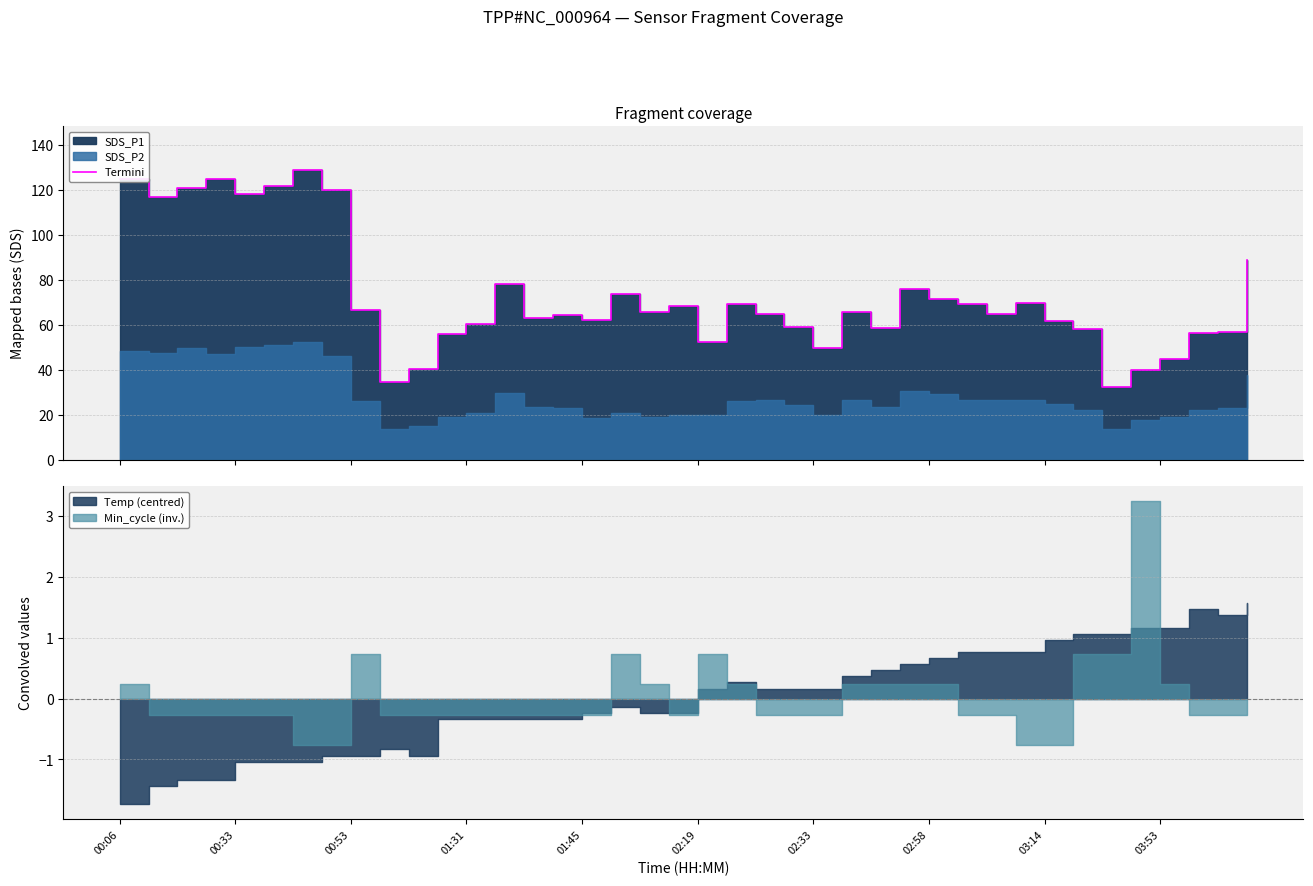

What is the difference between the values at 26 and 03:14?

8.2